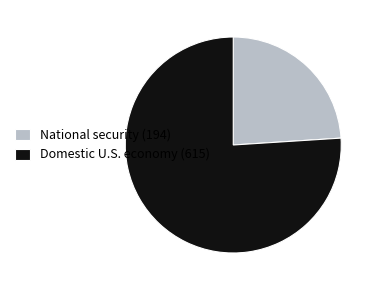

Is there a majority slice in this chart?

Yes